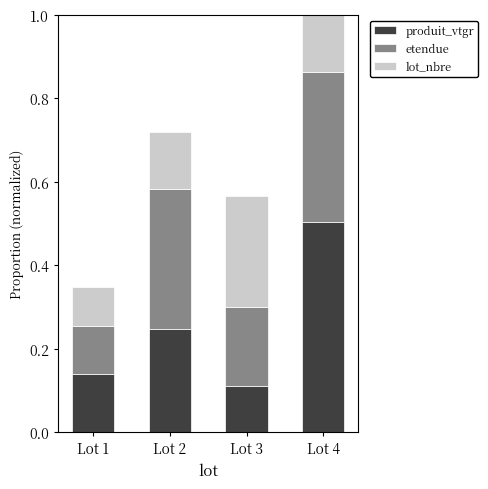

True or false: etendue has a value of 0.3 at Lot 2.

True